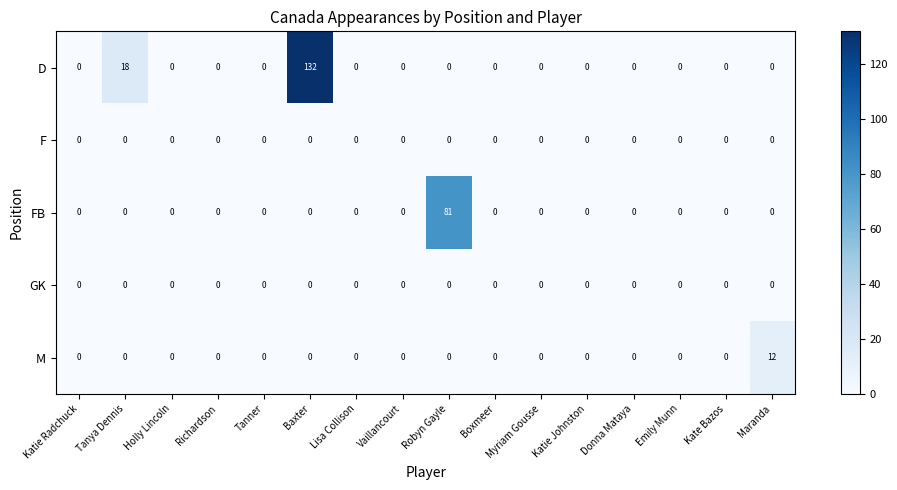

Which series has the largest range (max minus min)?

D